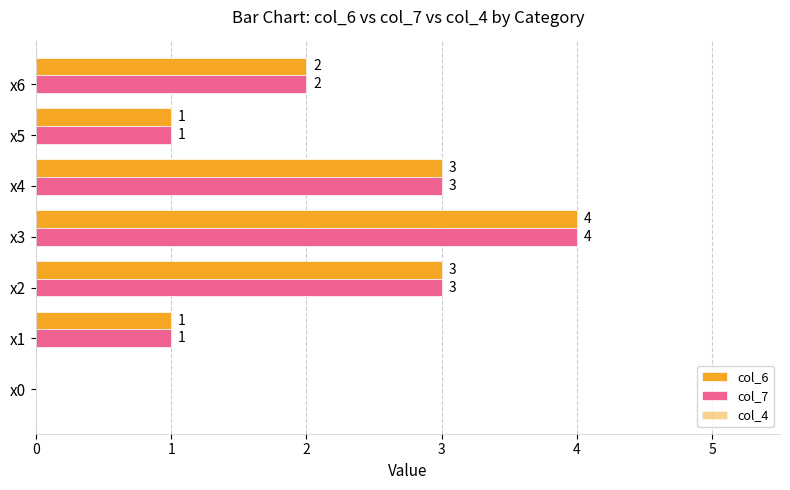

How many values in col_6 are above zero?

6